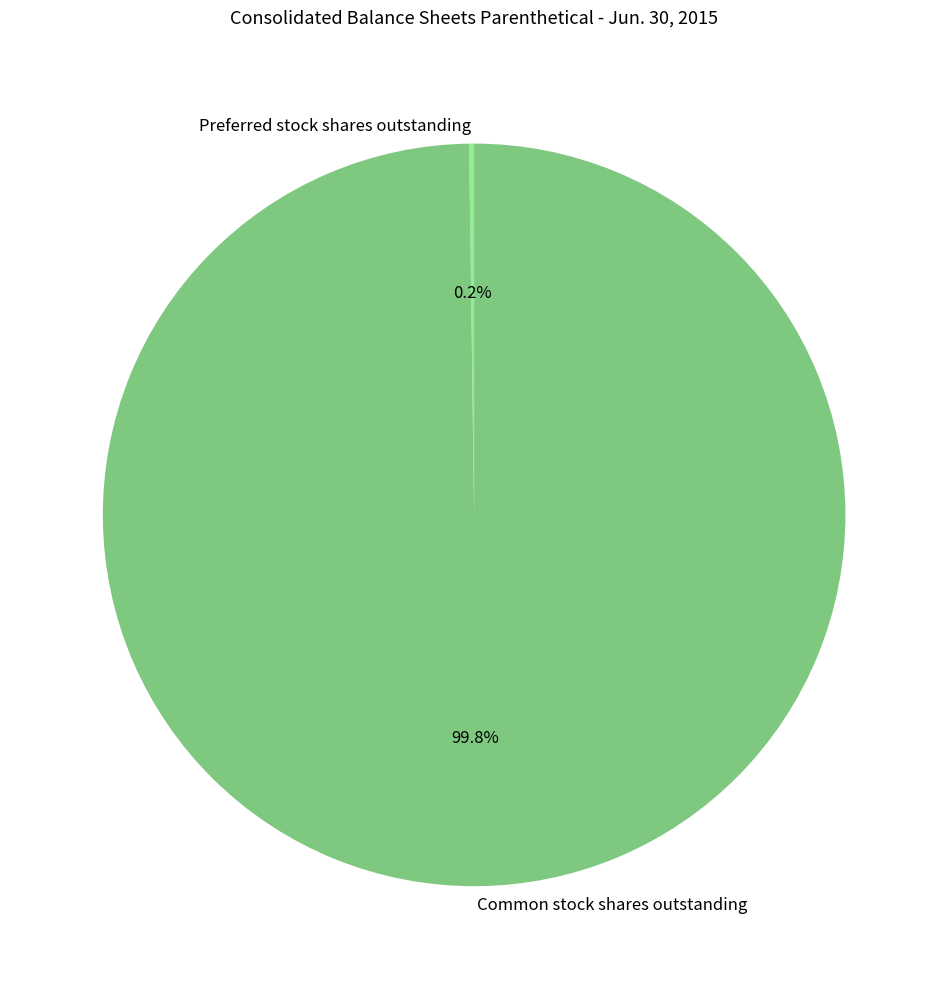

Which slice is the largest?

Common stock shares outstanding